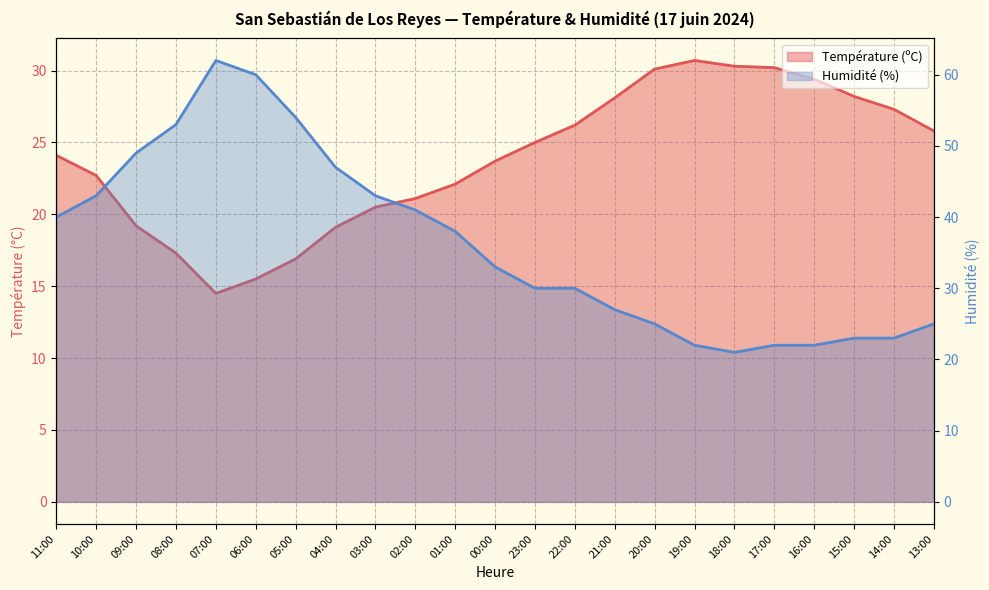

The Humidité (%) series shows 41.6 at 21:00. True or false?

False